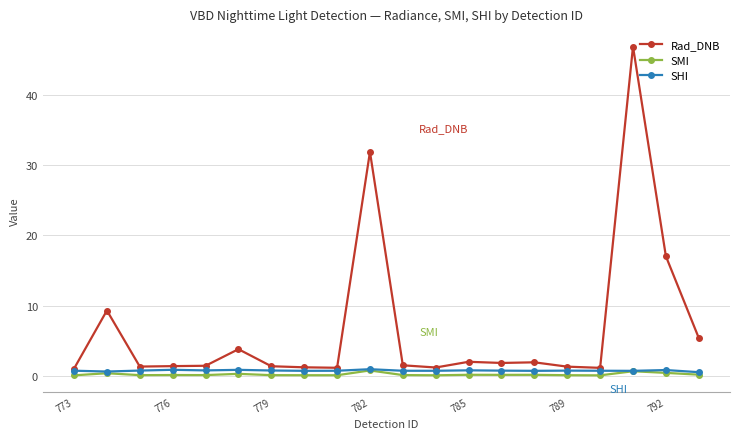

True or false: Rad_DNB has more than 0 points higher than both neighbors.

True